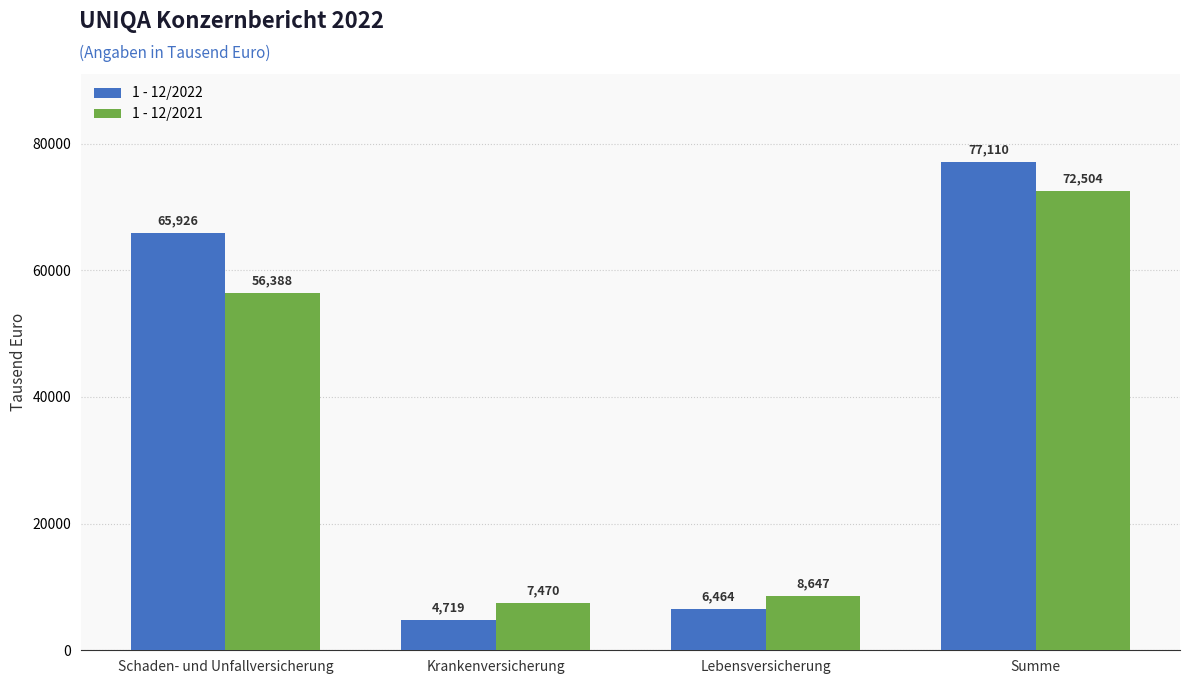

Between Krankenversicherung and Lebensversicherung, which series saw the biggest shift?

1 - 12/2022